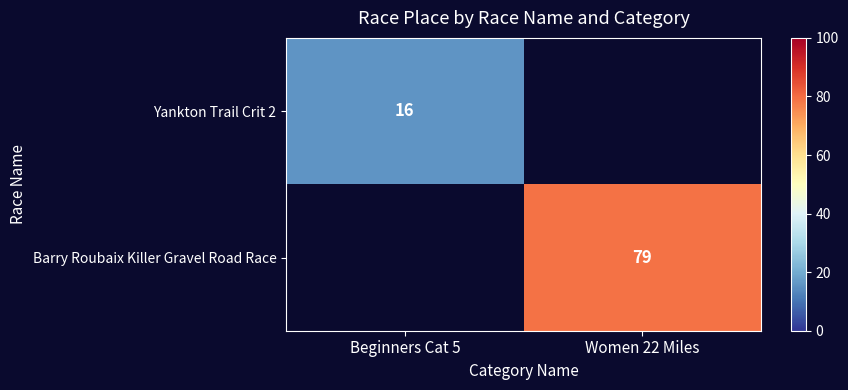

Is it true that Barry Roubaix Killer Gravel Road Race equals 79 at Women 22 Miles?

True